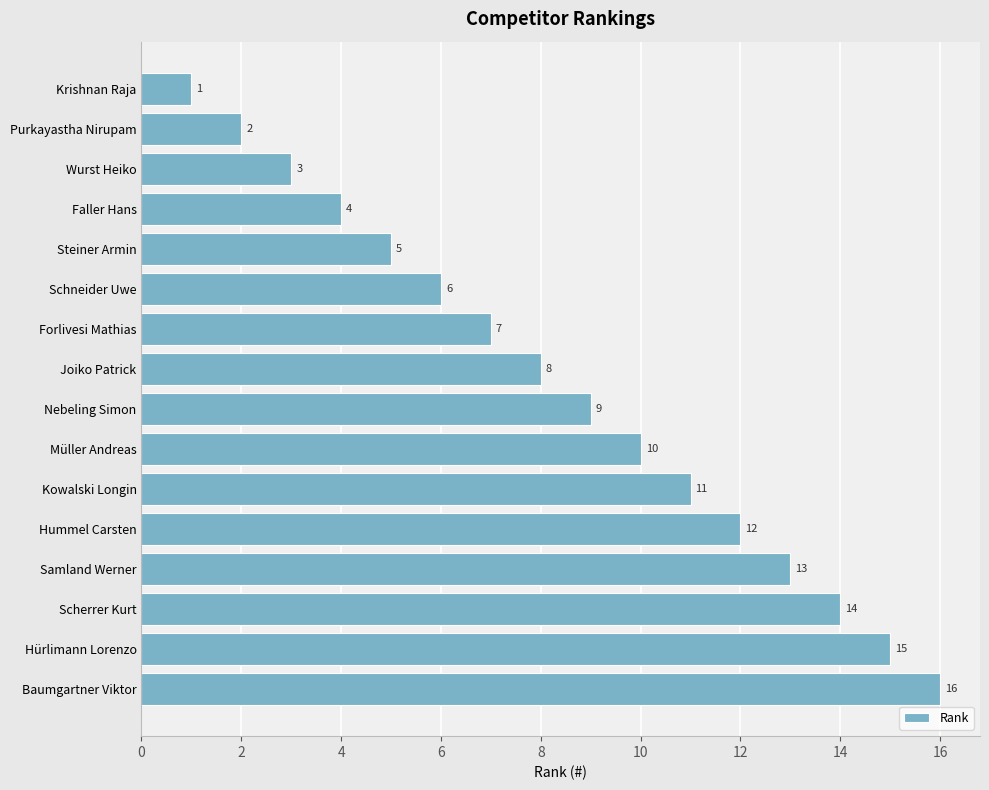

What is the change in value from Kowalski Longin to Faller Hans?

-7